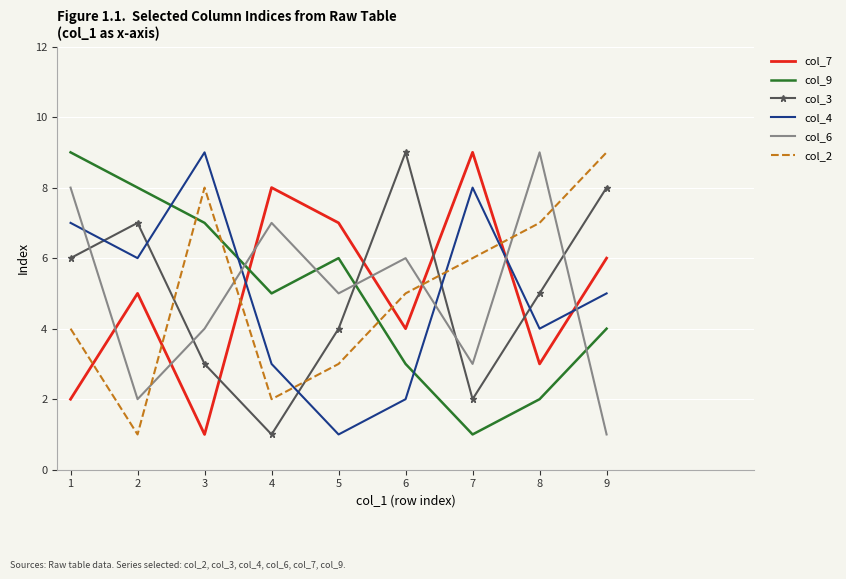

True or false: col_9 has more than 0 interior local peaks.

True